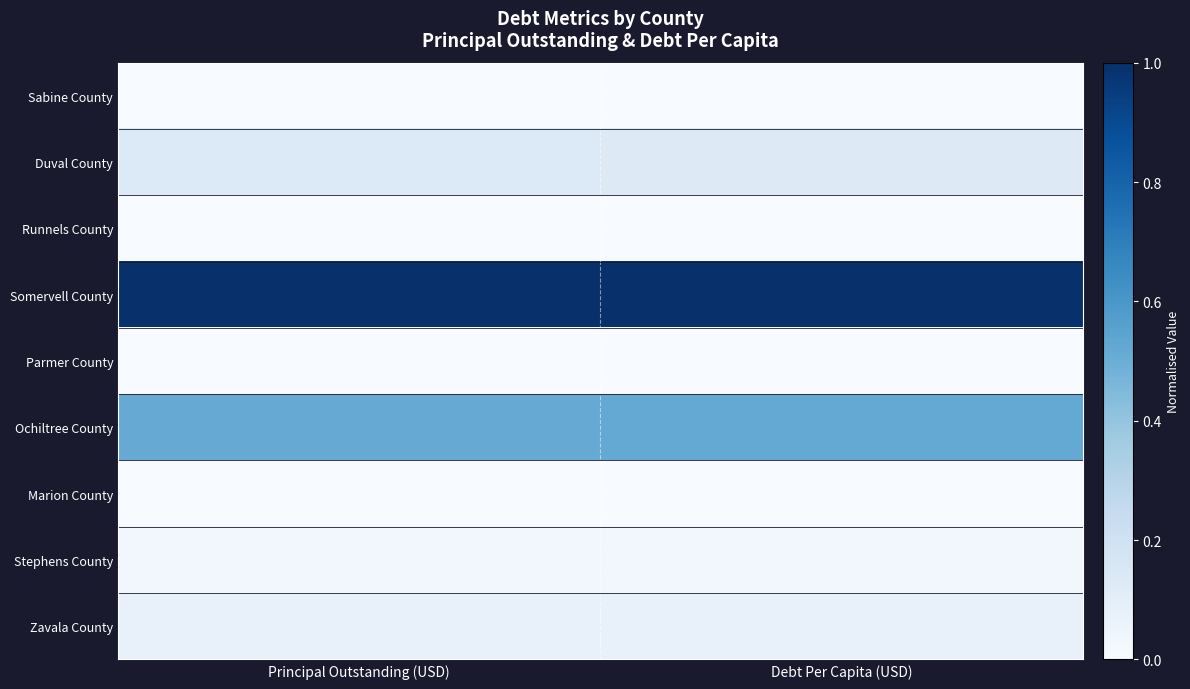

What is the maximum value shown in the chart?

1.0